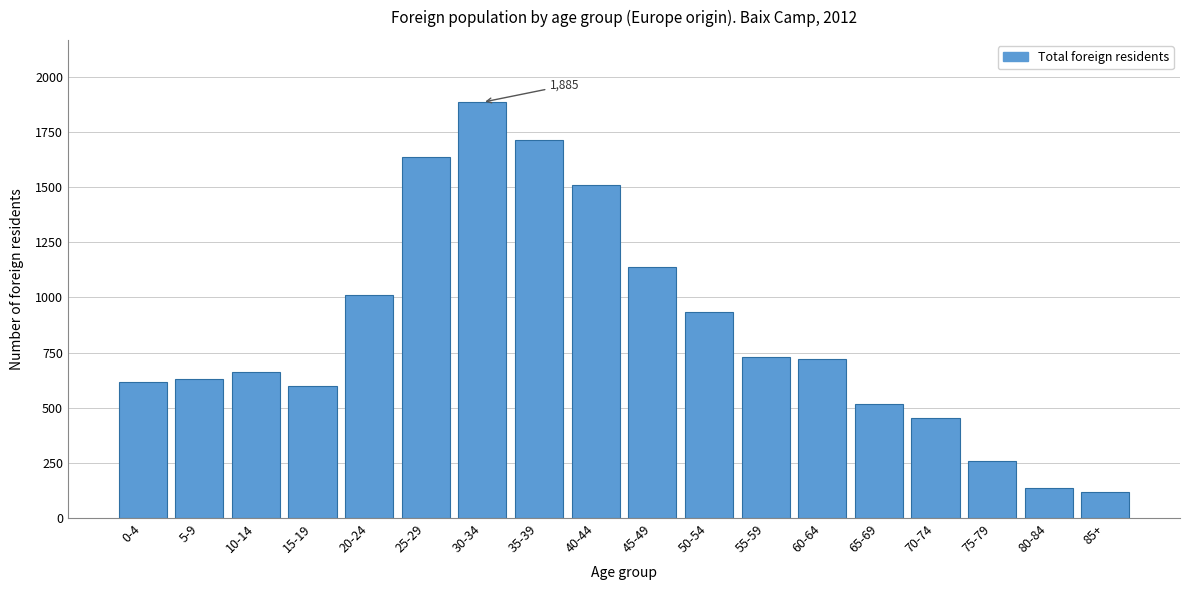

What is the label of the 9th bar from the left?

40-44